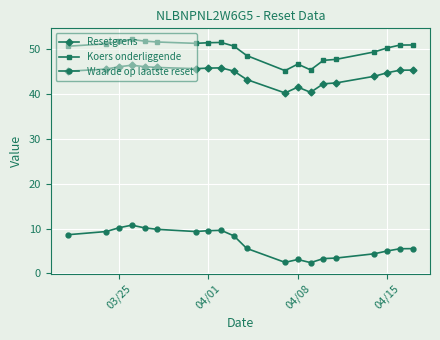

Which series has the largest total across all categories?

Koers onderliggende